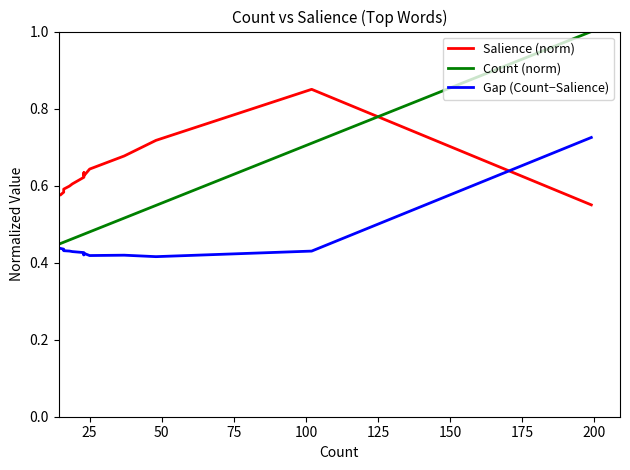

Is it true that Count (norm) equals 0.3 at 225?

False